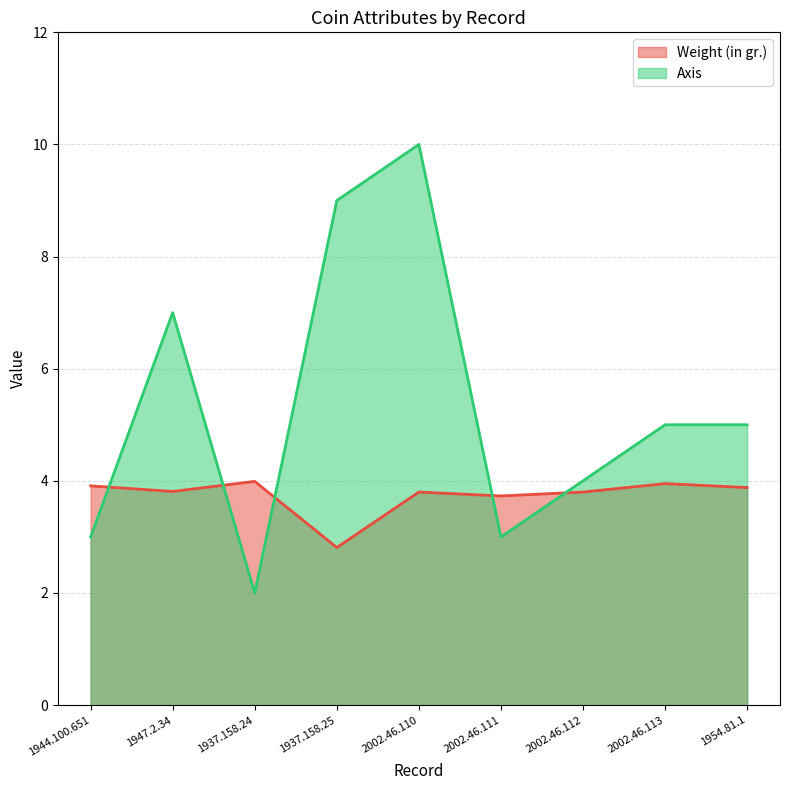

At which category does the chart reach its minimum across all series?

1937.158.24